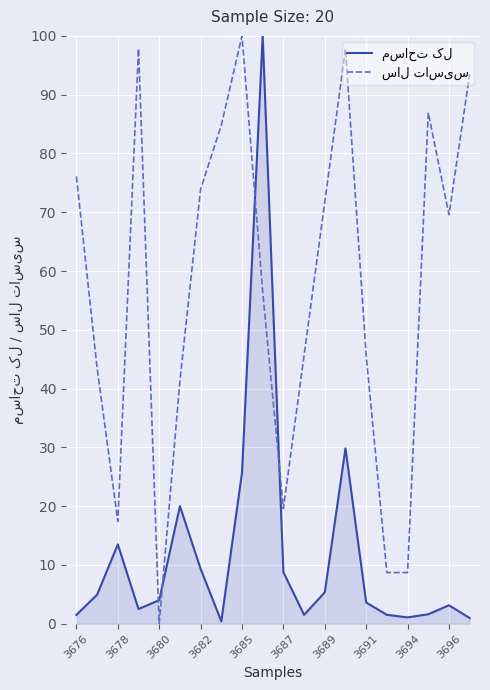

Does the chart display data point markers on the line(s)?

No